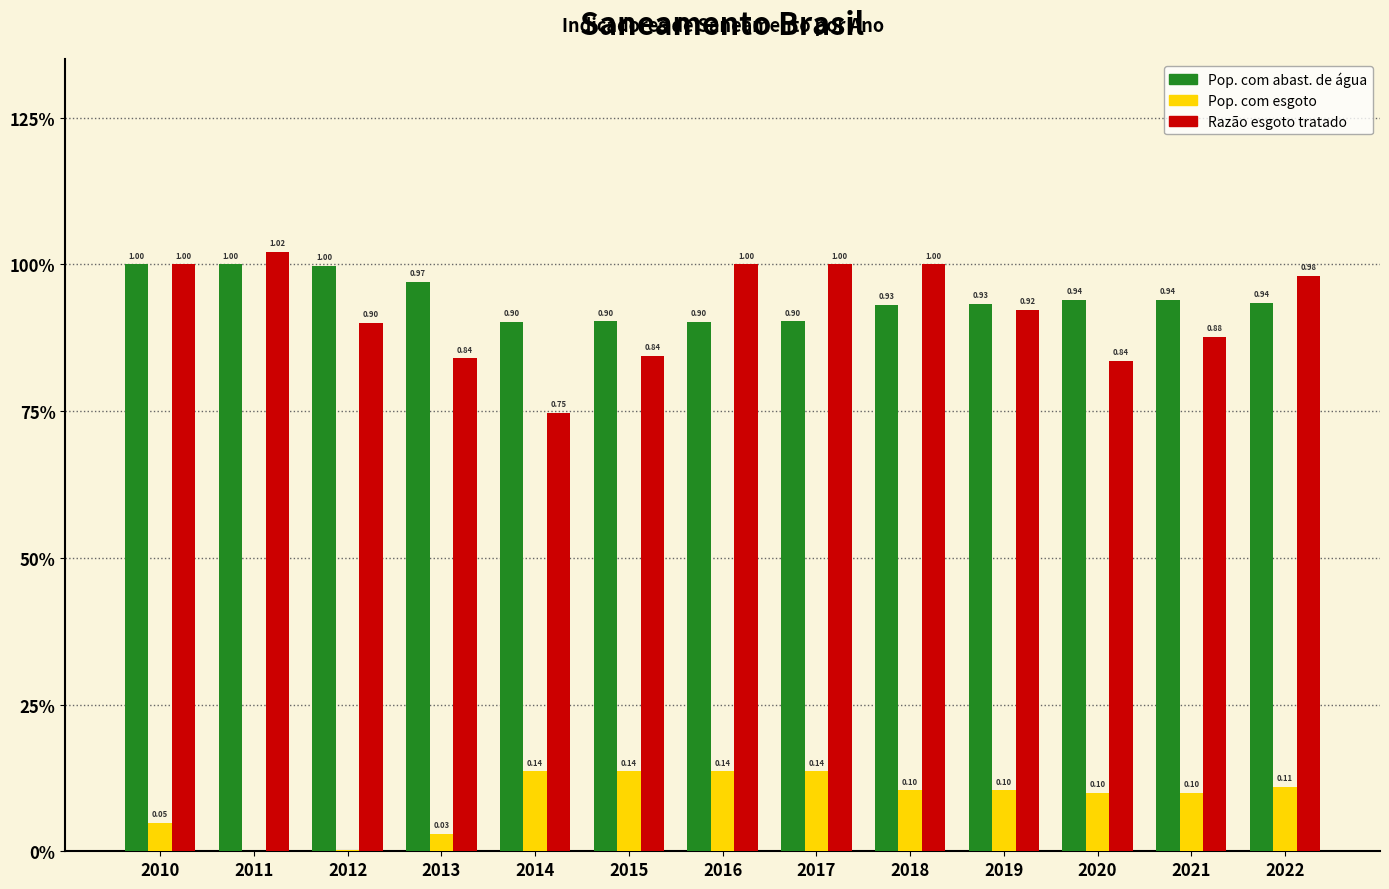

Does the chart contain stacked bars?

No